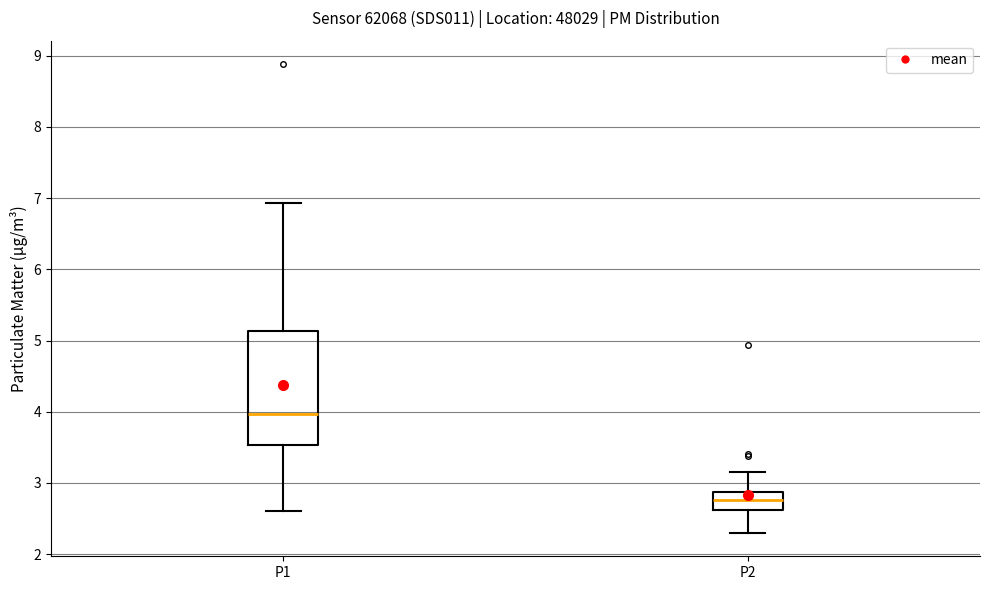

Which box's median line is the highest?

P1